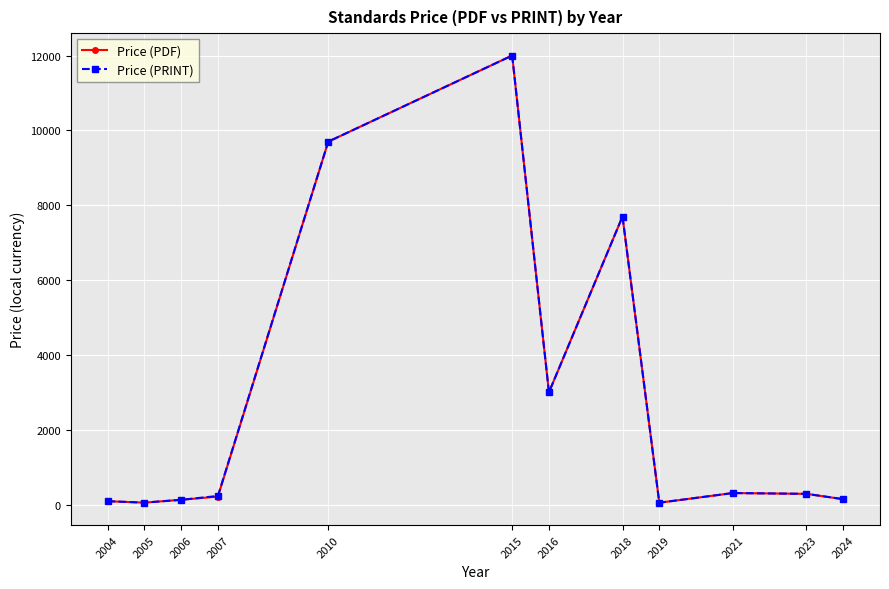

Is it true that Price (PRINT) equals 3004.5 at 2016?

True